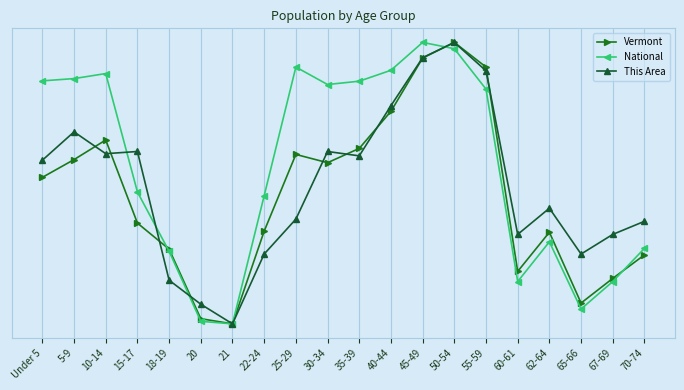

After their last crossing, which series has the higher values: Vermont or This Area?

This Area